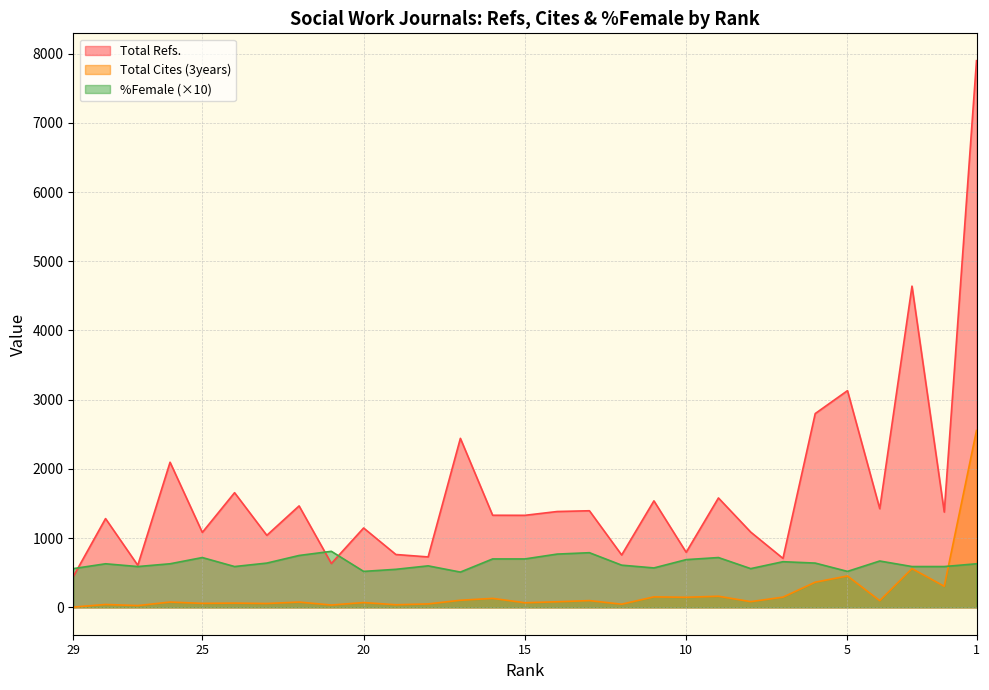

What are all the series names shown in the legend?

Total Refs., Total Cites (3years), %Female